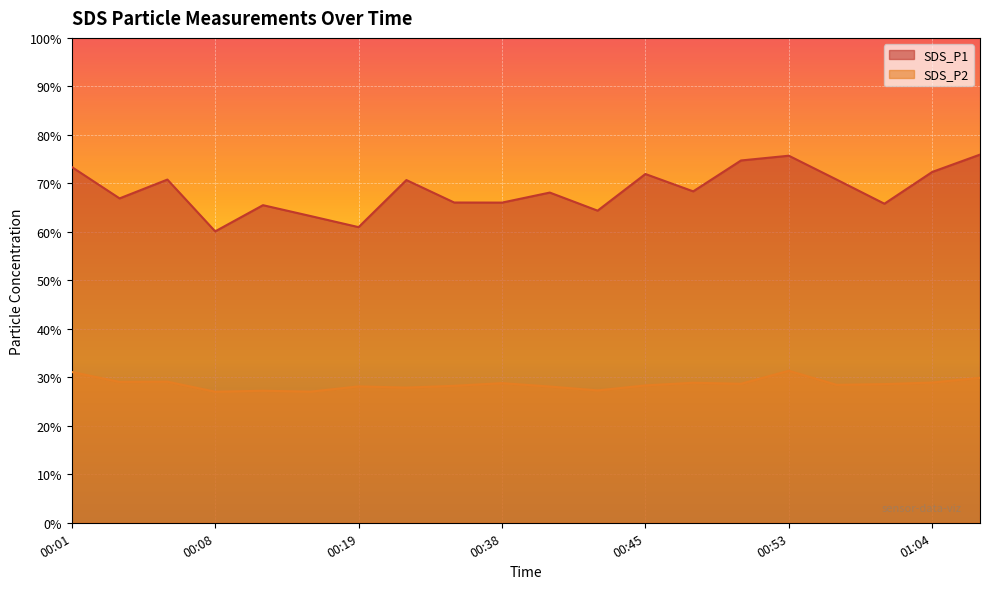

At 00:40, list the series in order from largest to smallest.

SDS_P1, SDS_P2